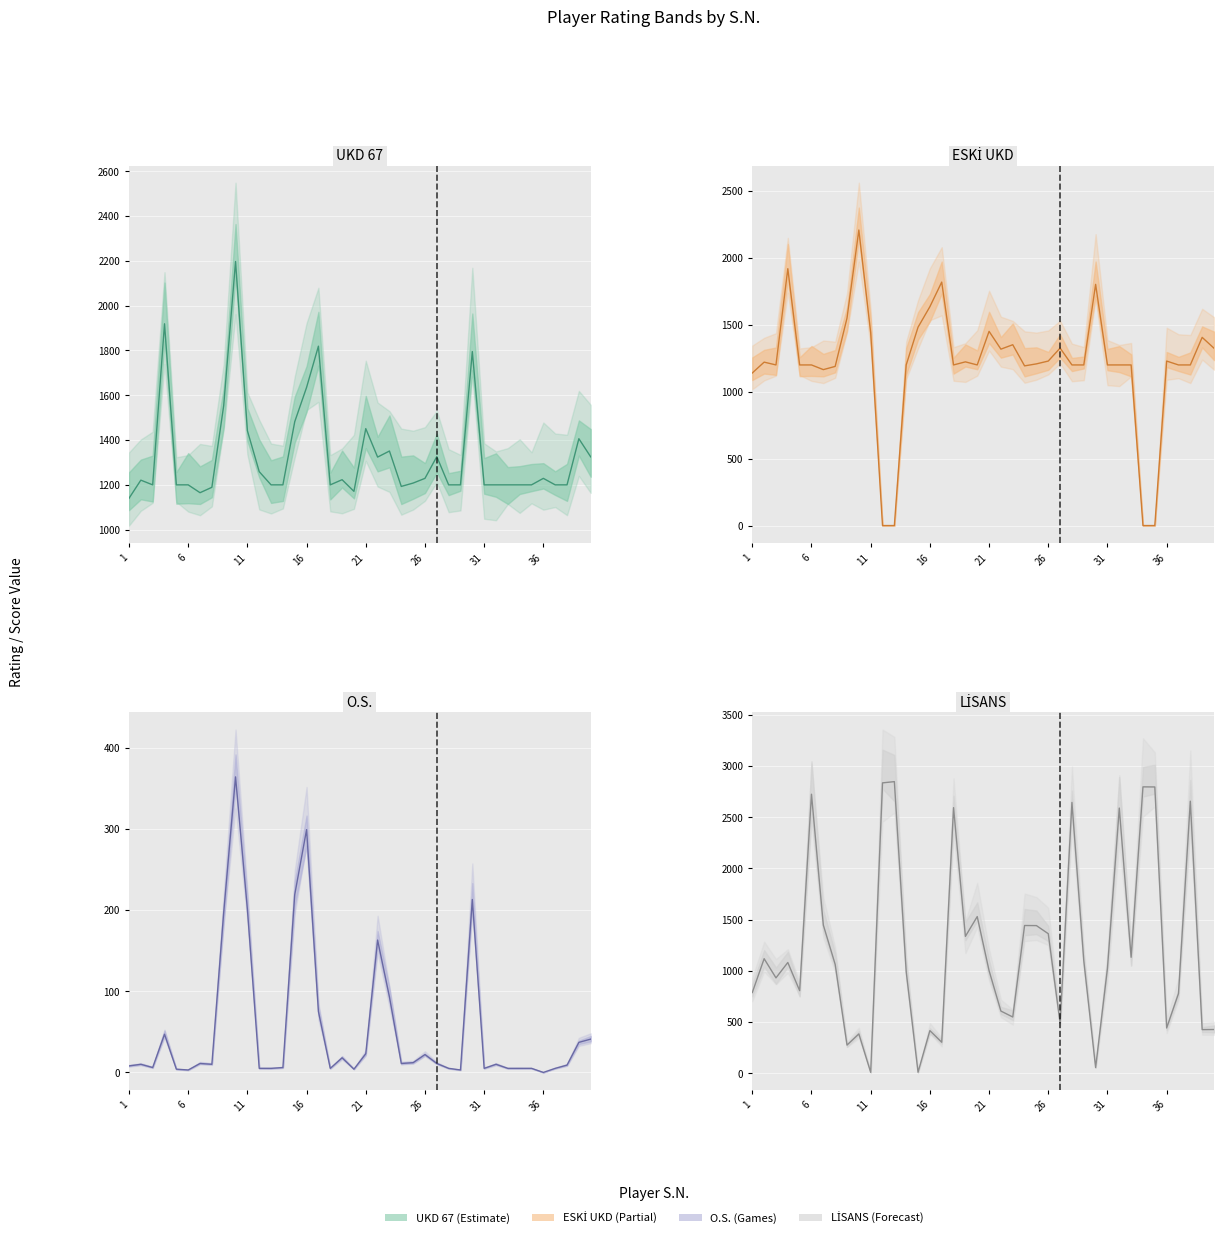

What is the maximum value shown in the chart?

2846